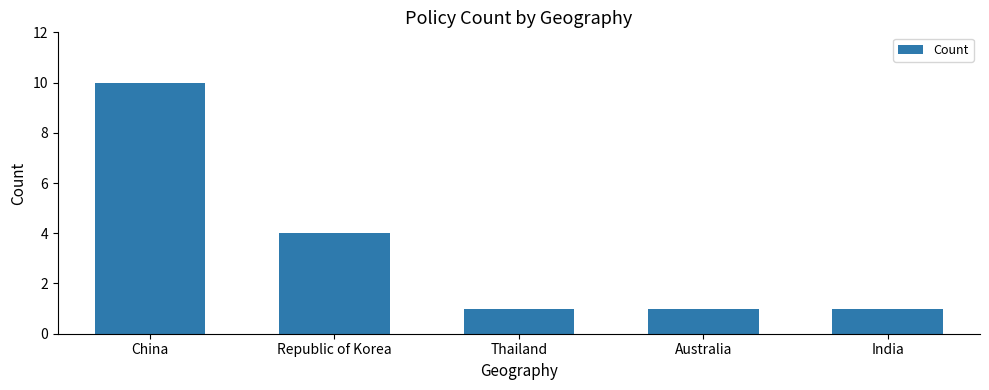

At which label is the value closest to 5?

Republic of Korea